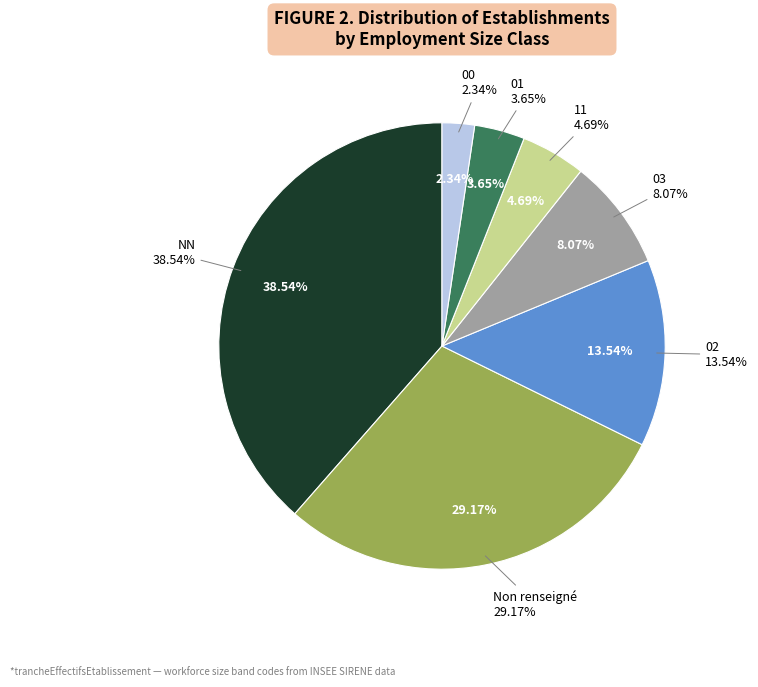

Does 11 account for over 50% of the chart?

No